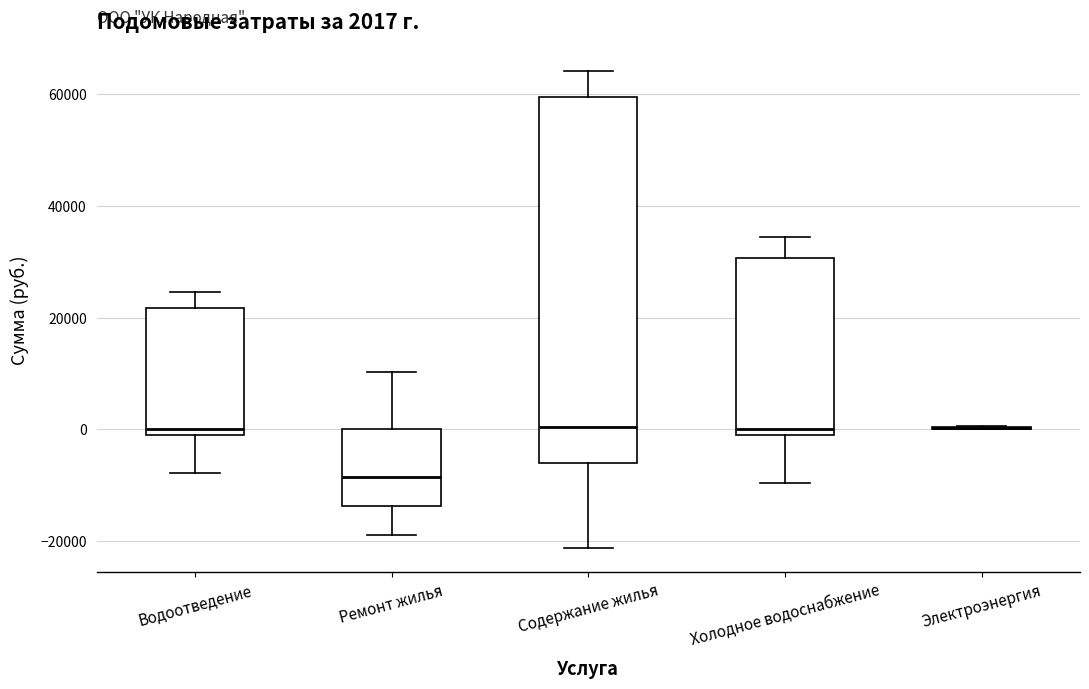

Comparing the boxes themselves (not the whiskers), which one is the tallest?

Содержание жилья